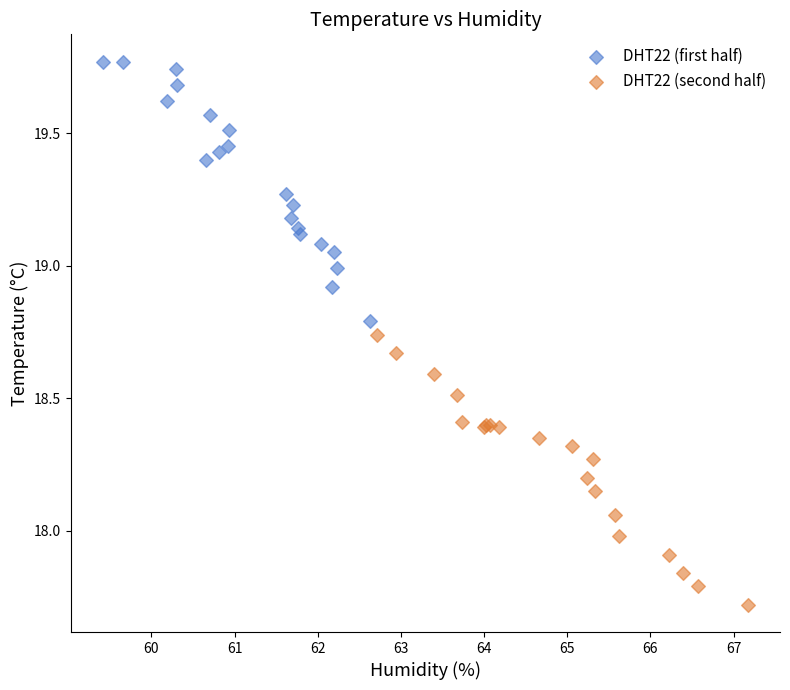

Which series reaches the maximum Y coordinate?

DHT22 (first half)